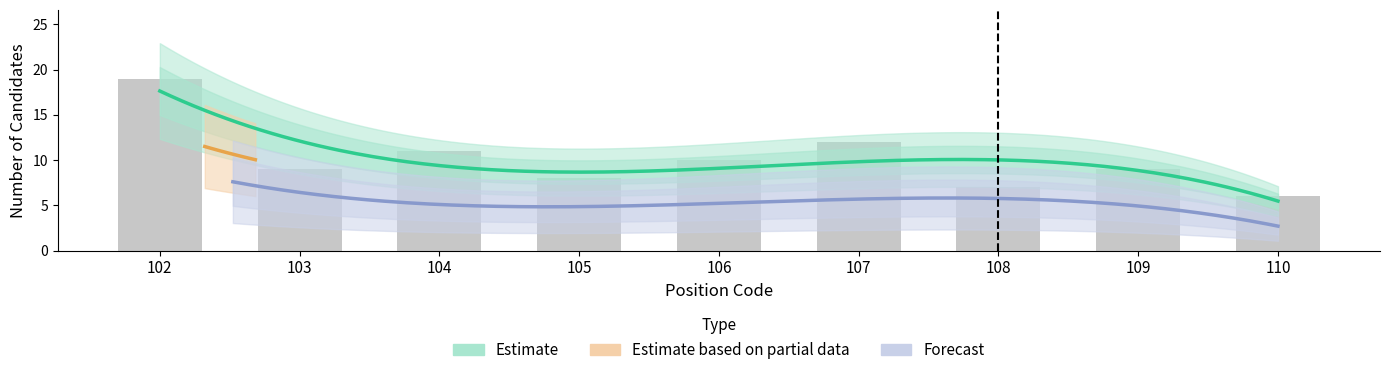

Is the value of Estimate at 102 greater than the value of Estimate based on partial data at 105?

Yes